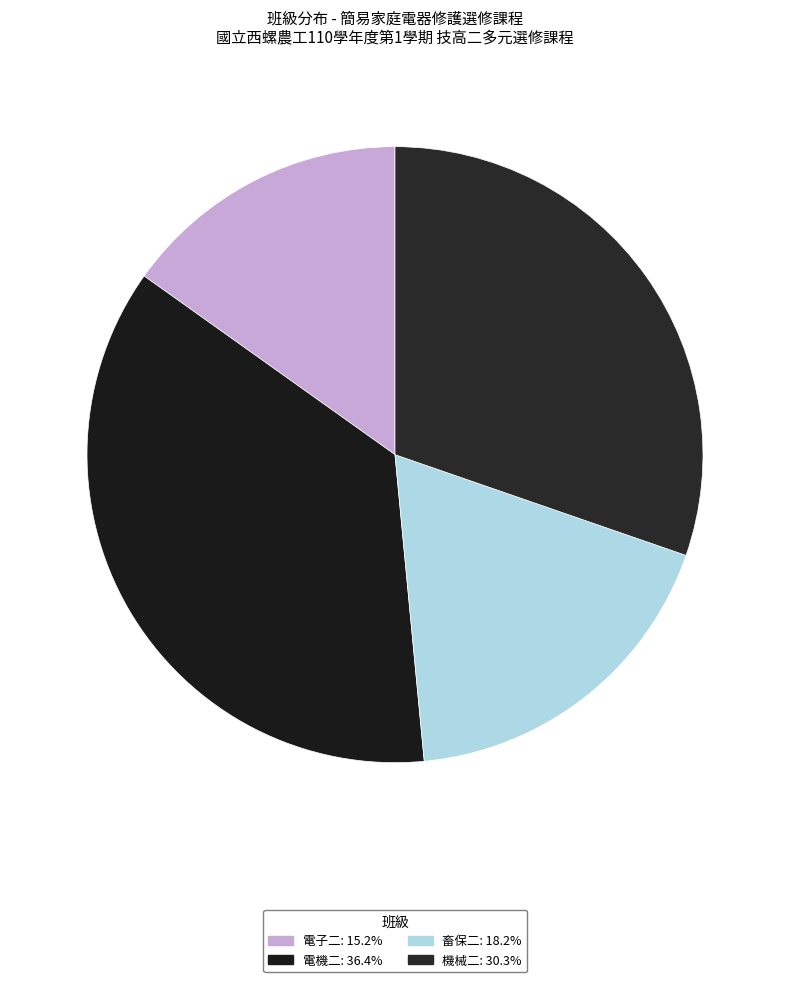

Between 電子二 and 電機二, which is larger?

電機二